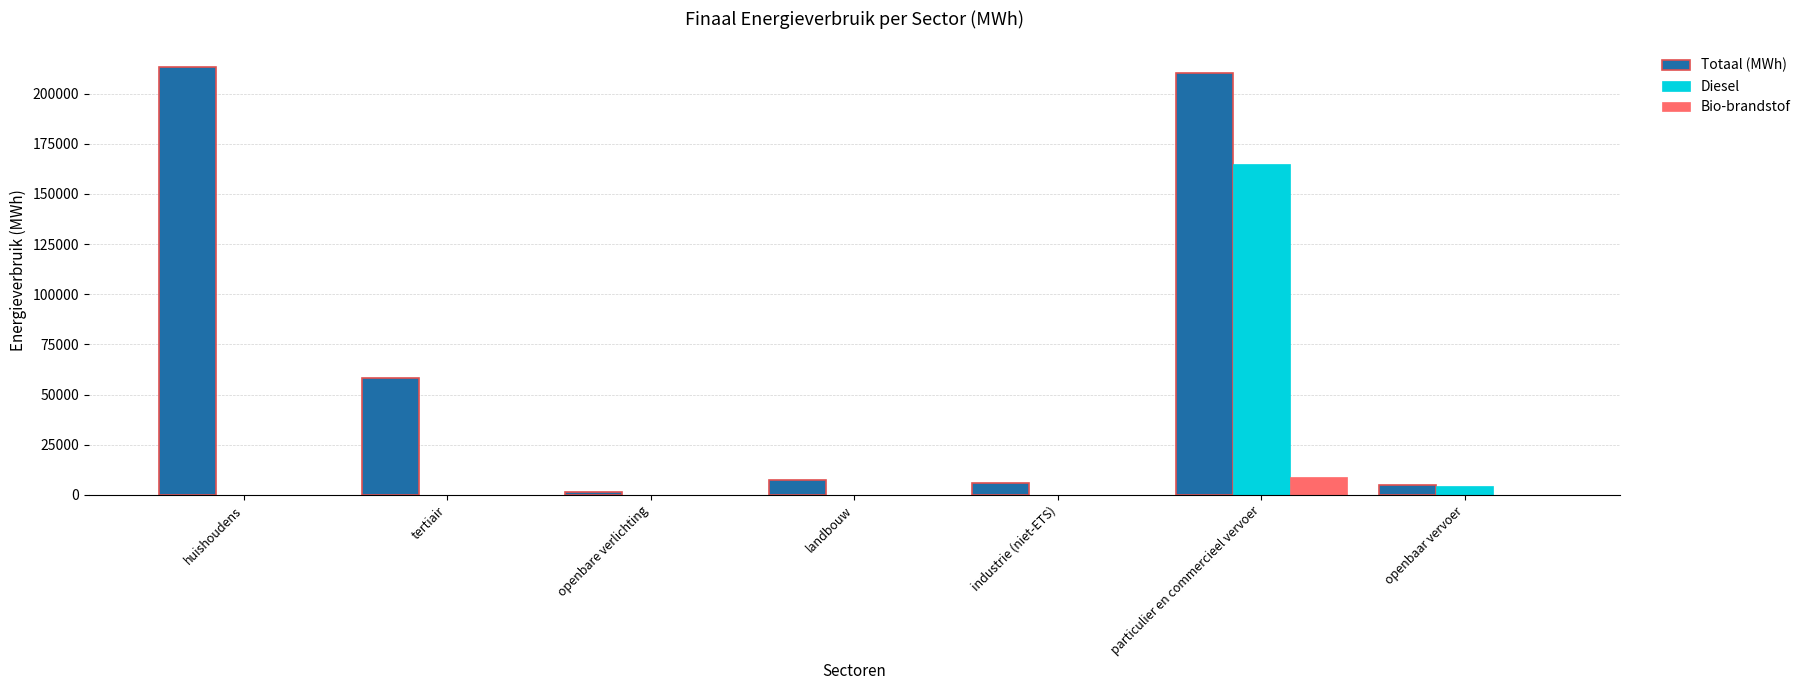

Is it true that Bio-brandstof equals 9056.5 at particulier en commercieel vervoer?

True